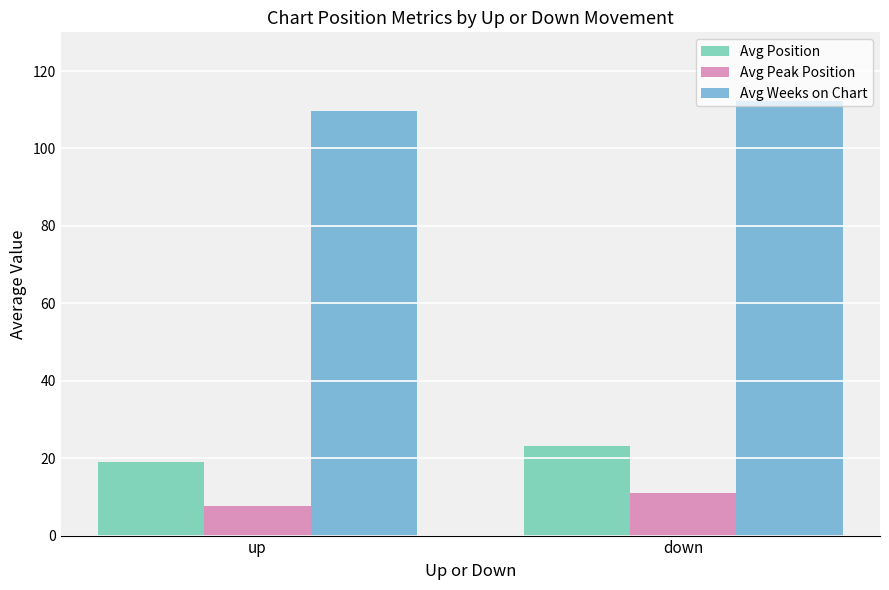

How many bars are there in each group?

3